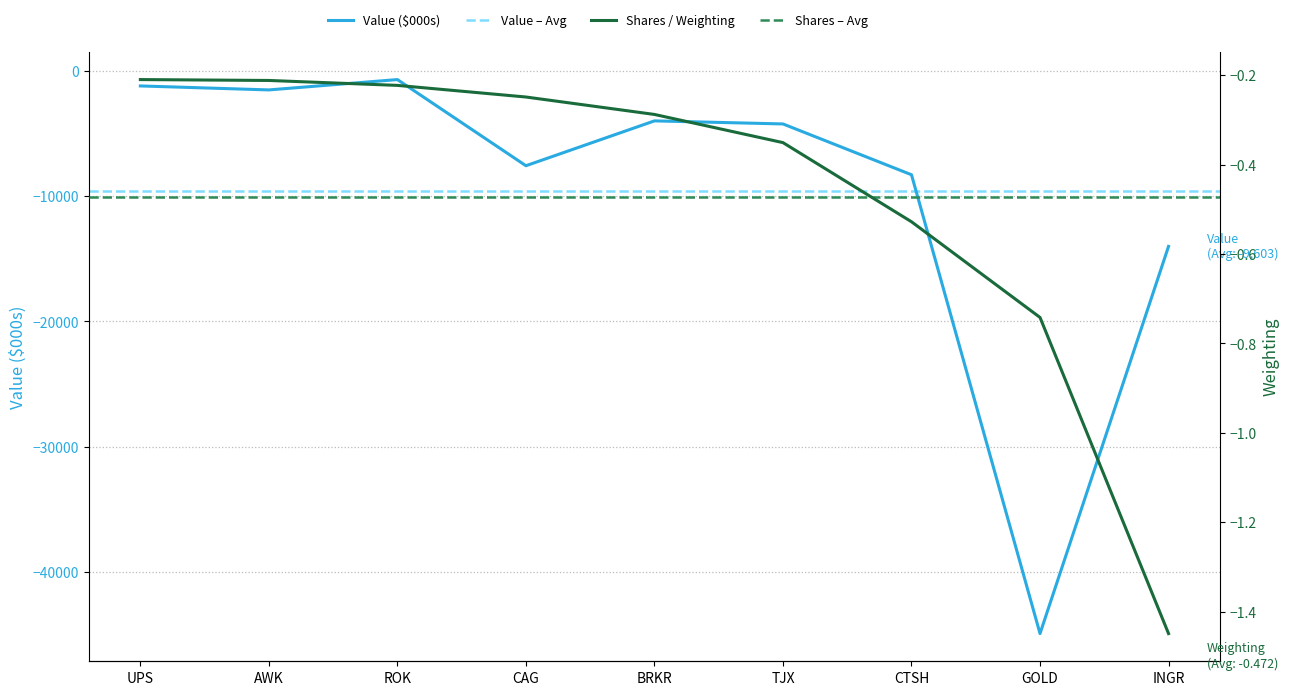

At which label does Value ($000s) reach its minimum?

GOLD